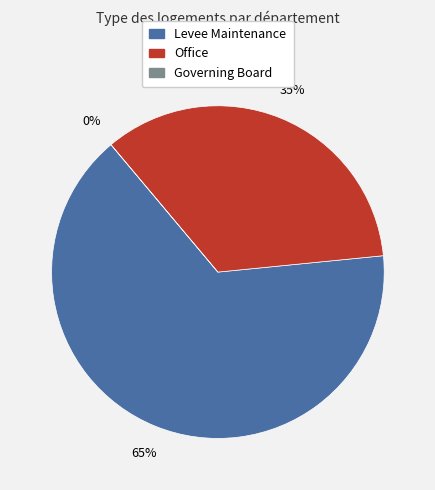

True or false: Office accounts for 35% of the total.

True